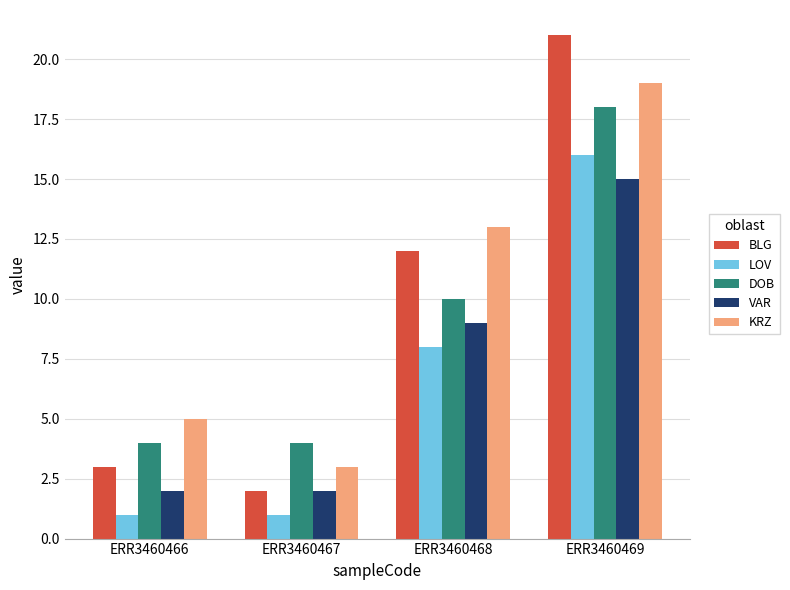

Rank the categories by KRZ value from highest to lowest.

ERR3460469, ERR3460468, ERR3460466, ERR3460467